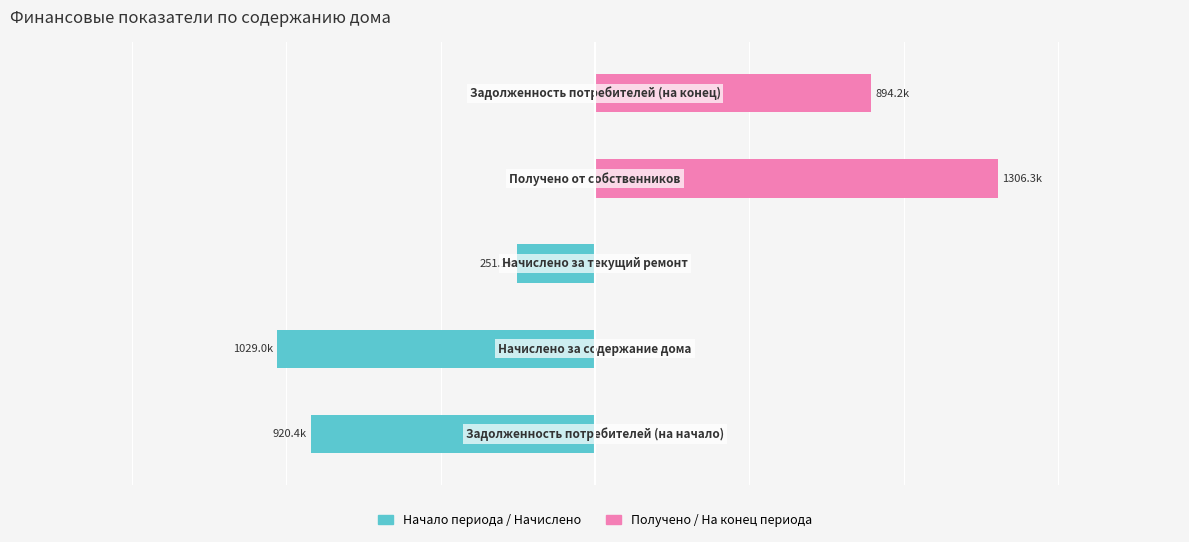

List the labels in order of Получено / На конец периода value, smallest first.

0, 1, 2, 4, 3